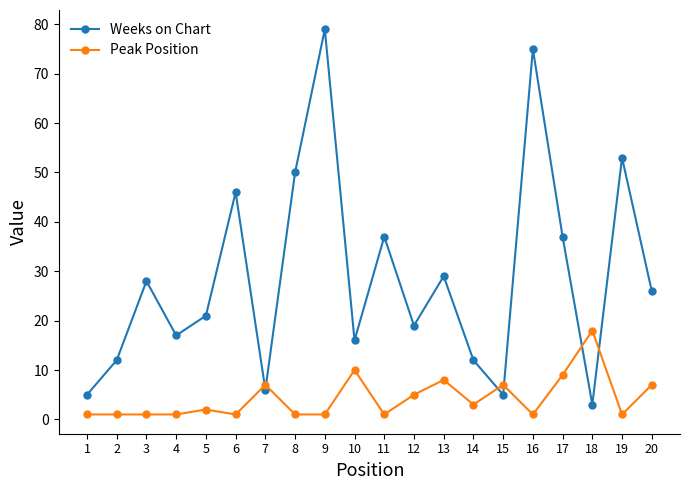

Which series changed the most between 5 and 11?

Weeks on Chart